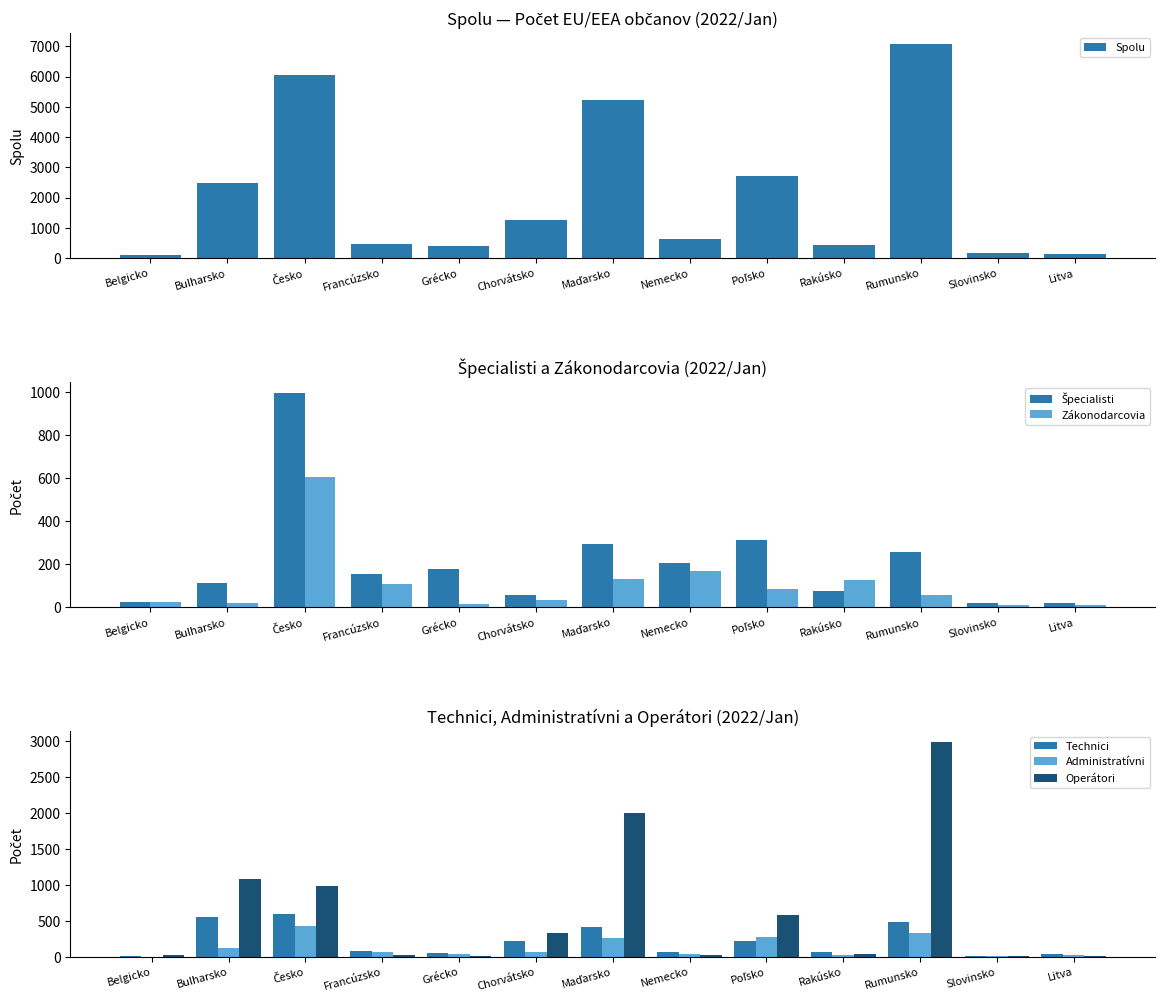

What is the spread (max minus min) of values at Rumunsko?

7029